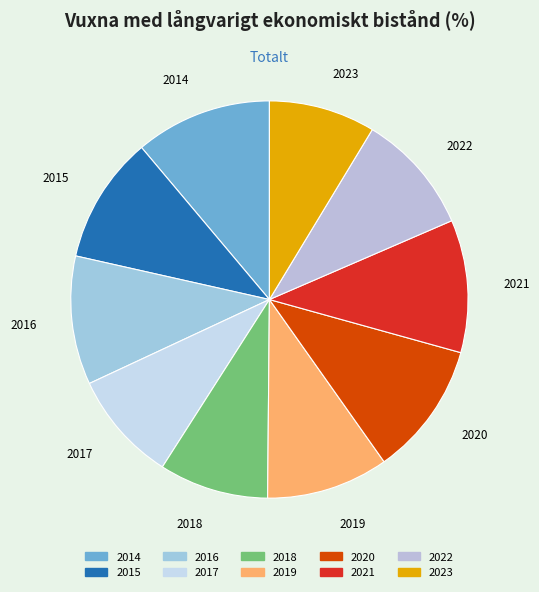

Is it true that 2019 is 10% of the pie?

True